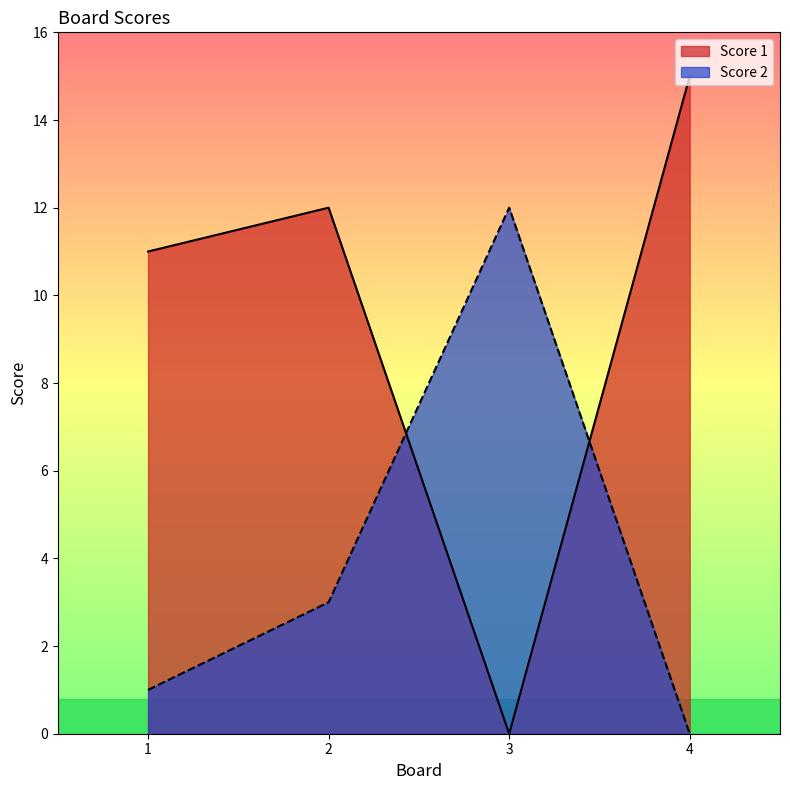

How many lines are shown in the chart?

2